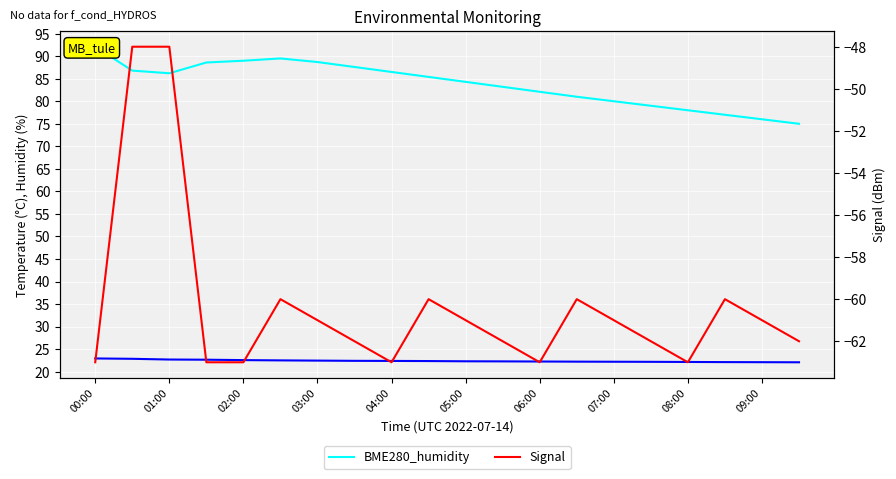

True or false: BME280_humidity and BME280_temperature cross at least once.

False